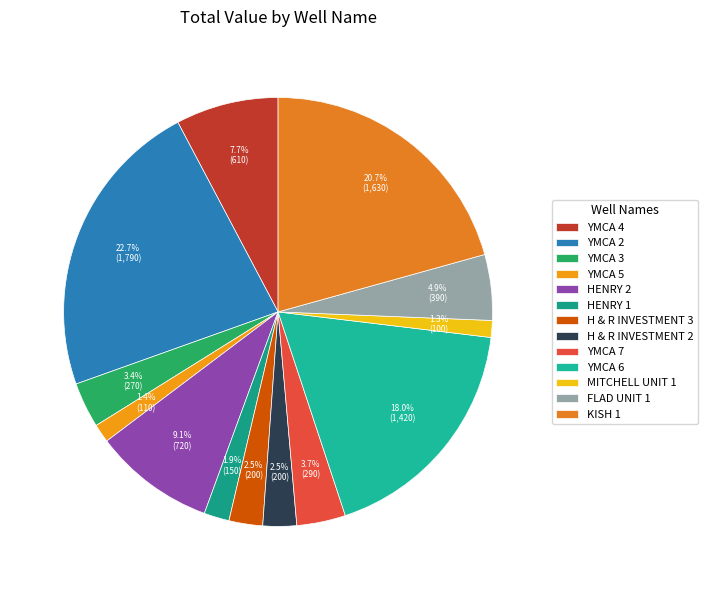

Which category has the biggest portion of the pie?

YMCA 2